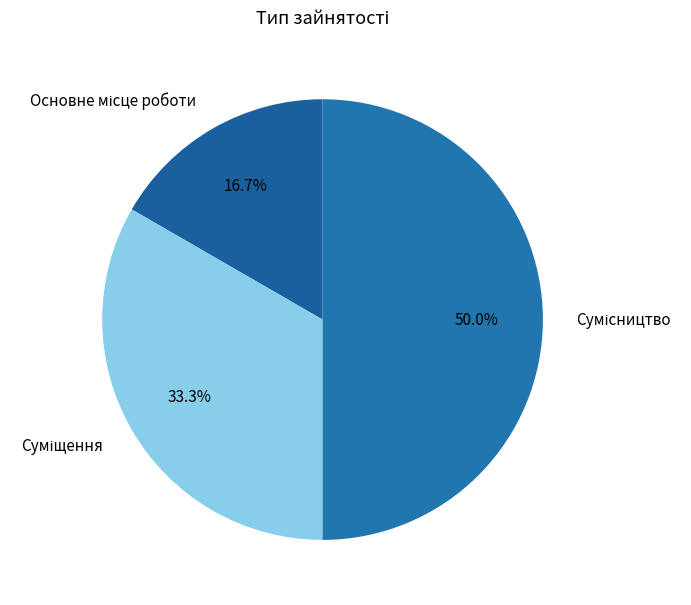

Between Основне місце роботи and Суміщення, which is larger?

Суміщення